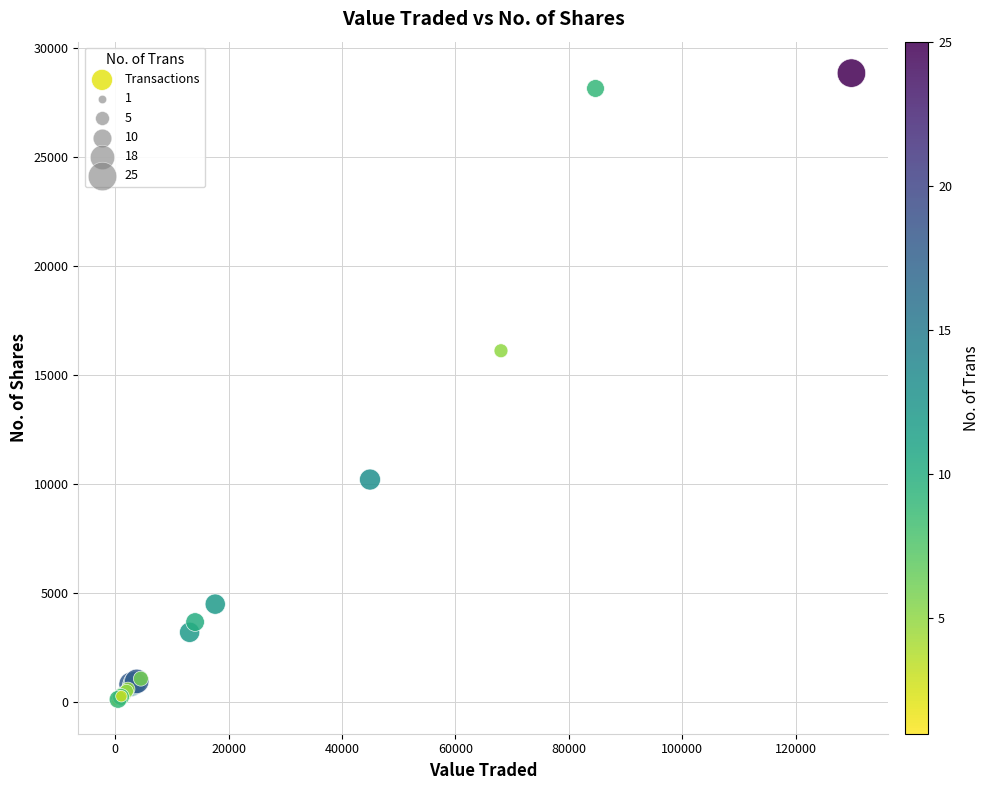

What Y value in the scatter plot is closest to 14419?

16112